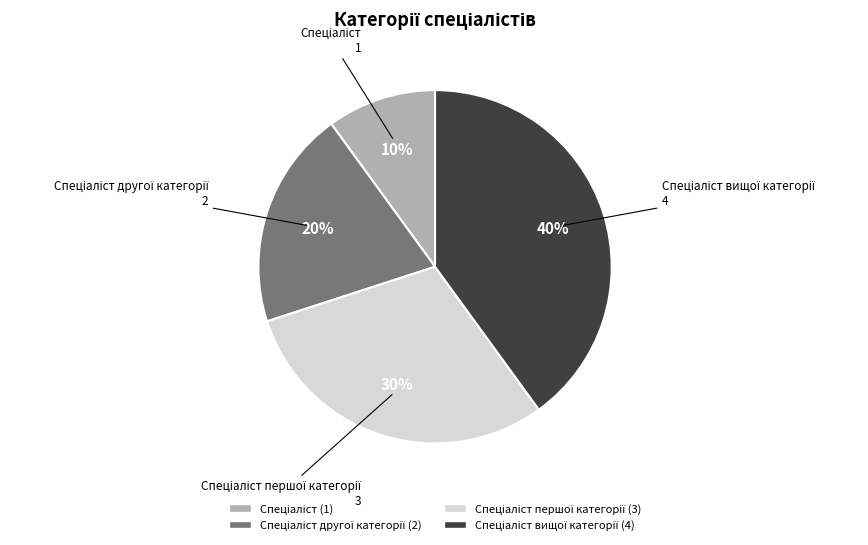

Does any single category account for the majority?

No